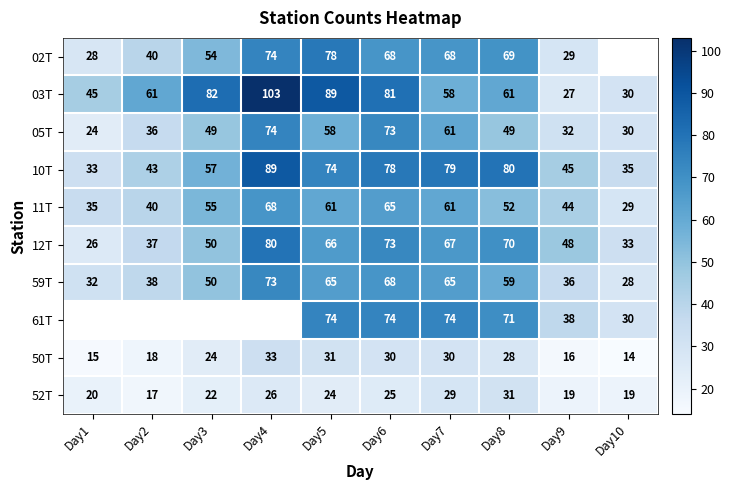

Which category has the highest value across all series?

Day4